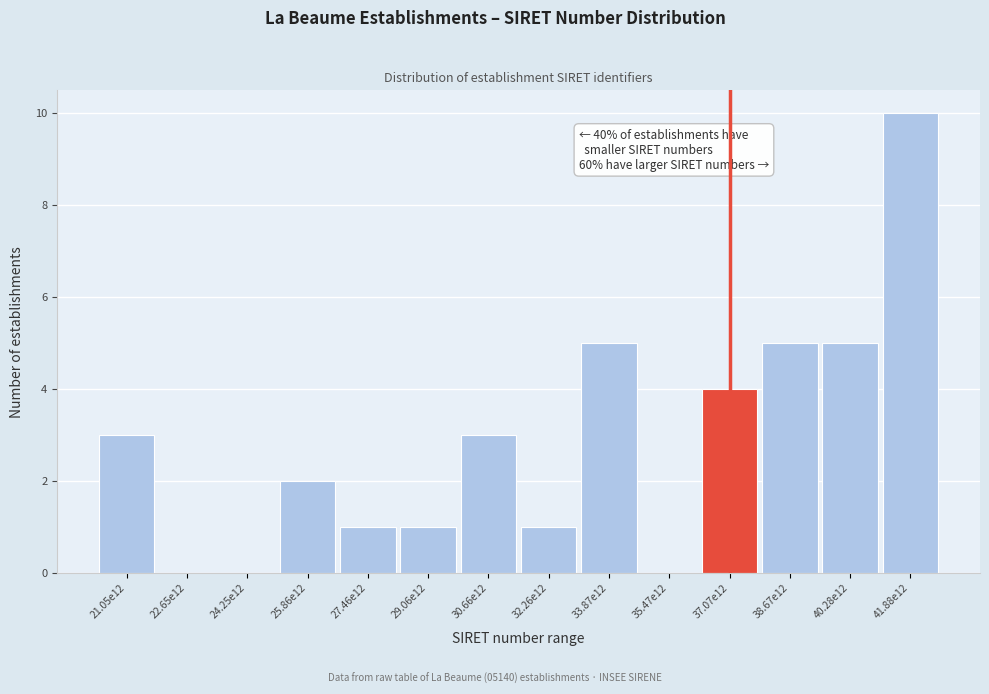

Reading left to right, what are all the values shown in this chart?

21.05e12=3	22.65e12=0	24.25e12=0	25.86e12=2	27.46e12=1	29.06e12=1	30.66e12=3	32.26e12=1	33.87e12=5	35.47e12=0	37.07e12=4	38.67e12=5	40.28e12=5	41.88e12=10